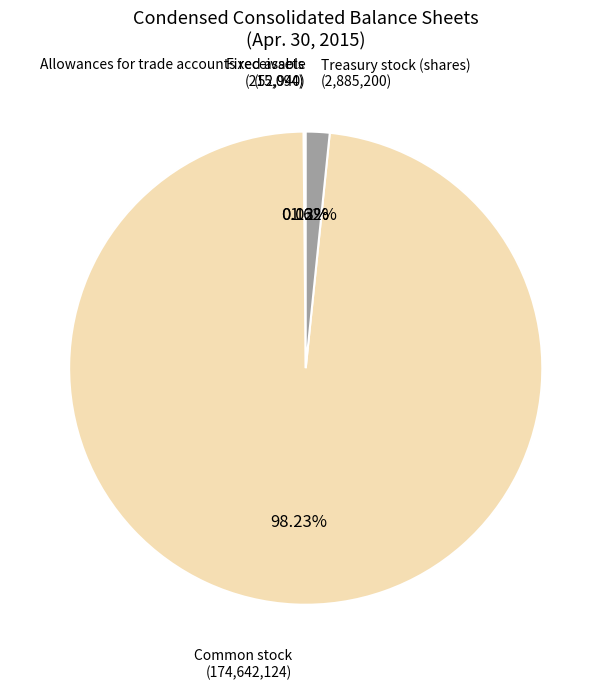

Does any single category account for the majority?

Yes